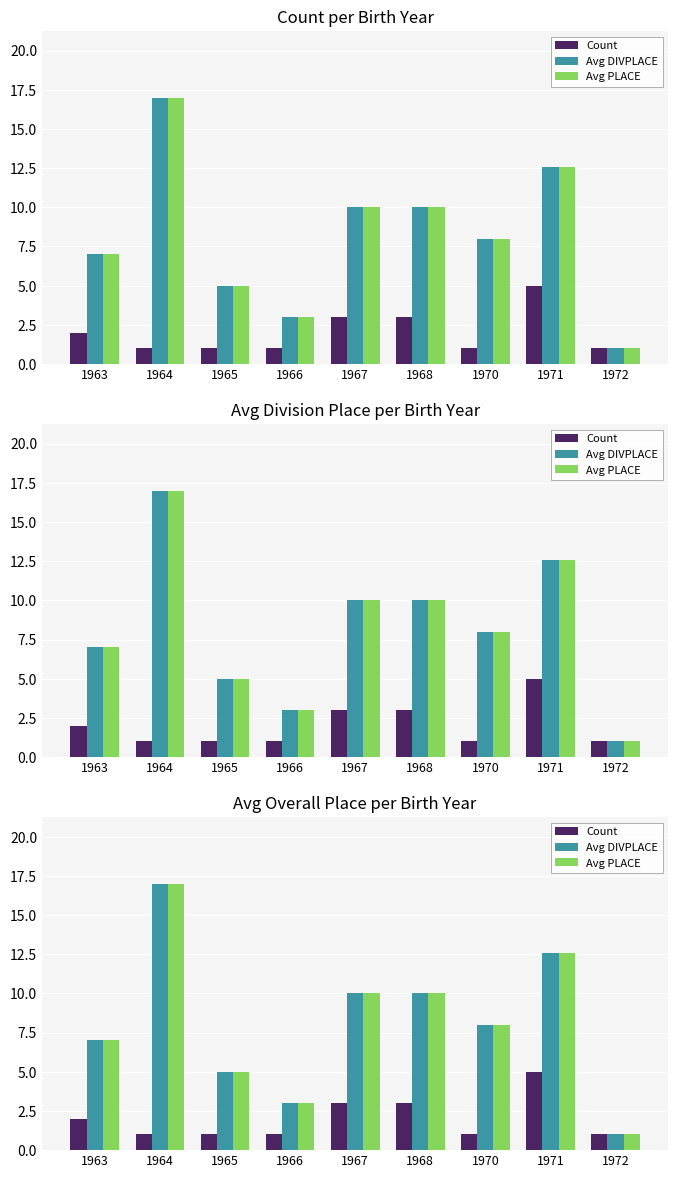

Where is Avg DIVPLACE nearest to the value 9?

1967